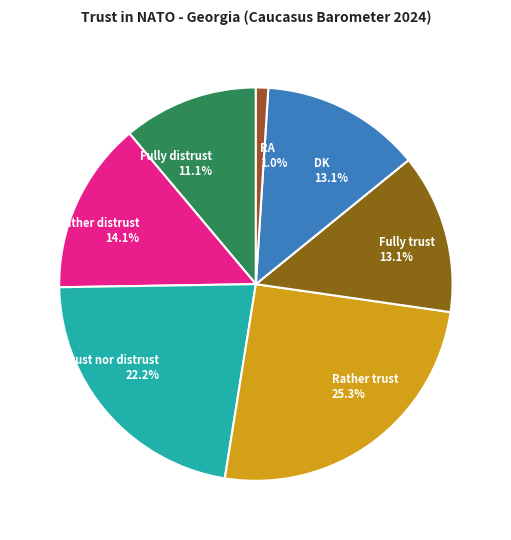

Is there a majority slice in this chart?

No